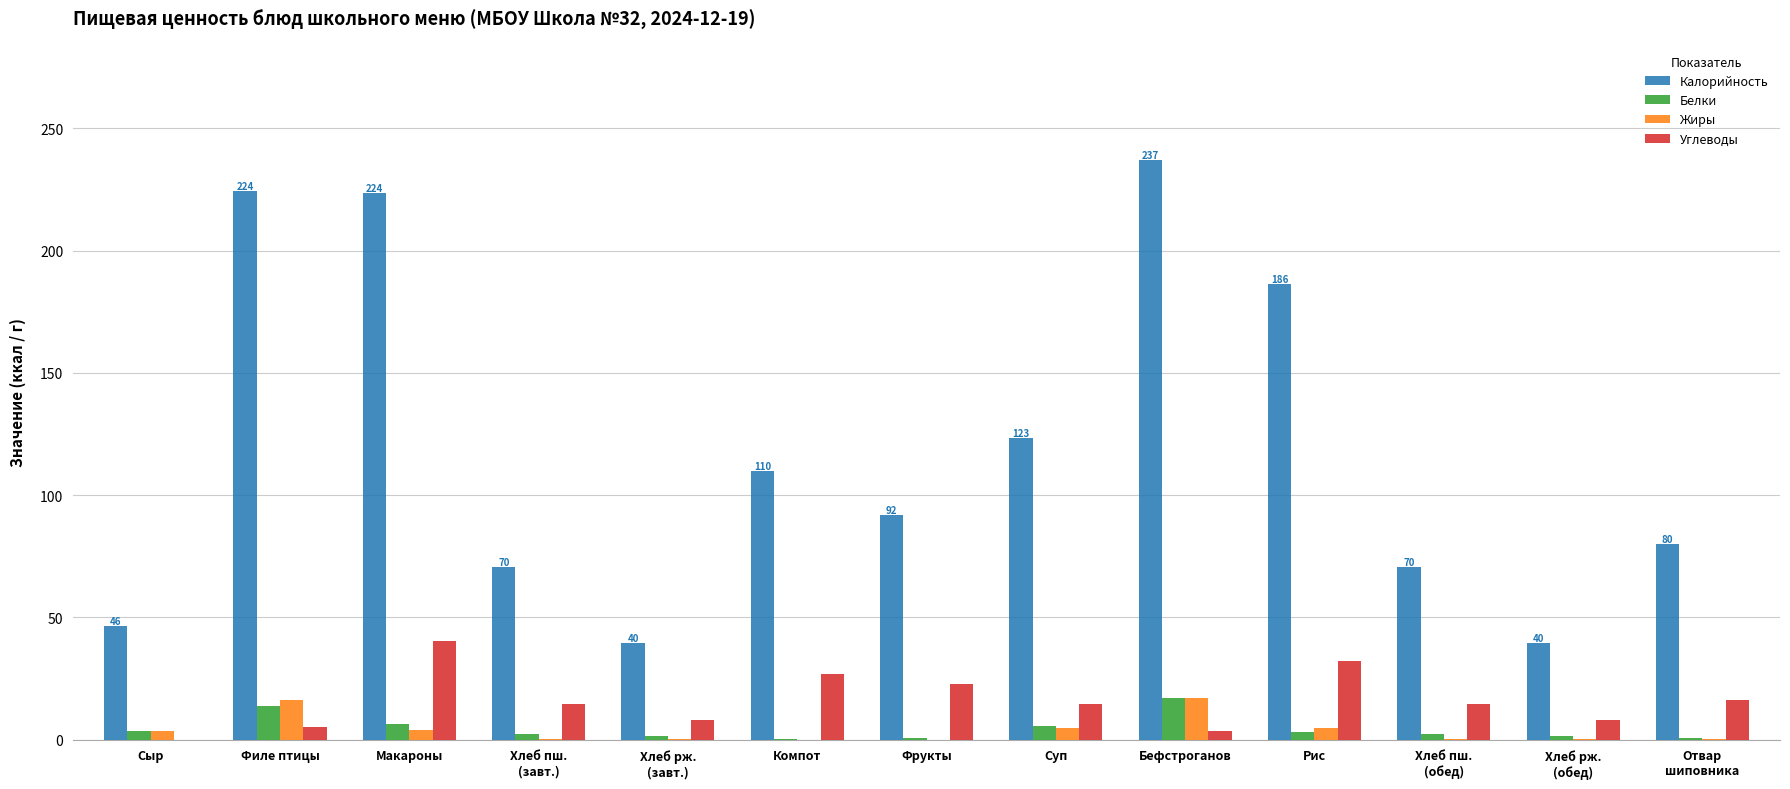

What is the maximum value for Углеводы?

40.2